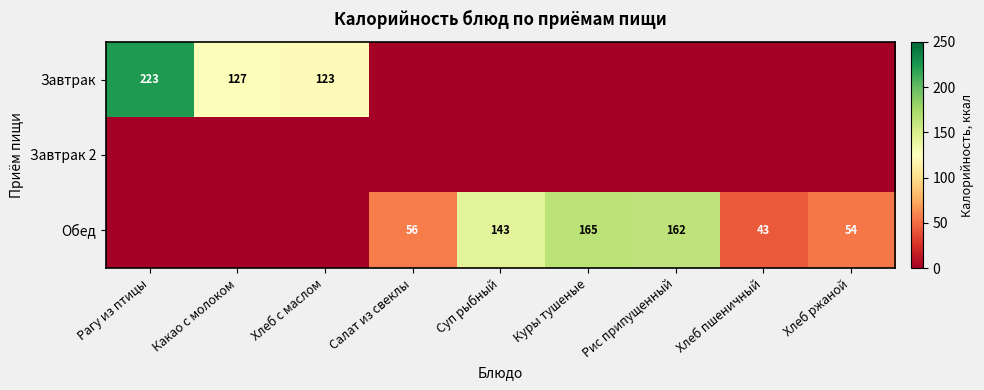

Is it true that Обед equals 165 at Куры тушеные?

True